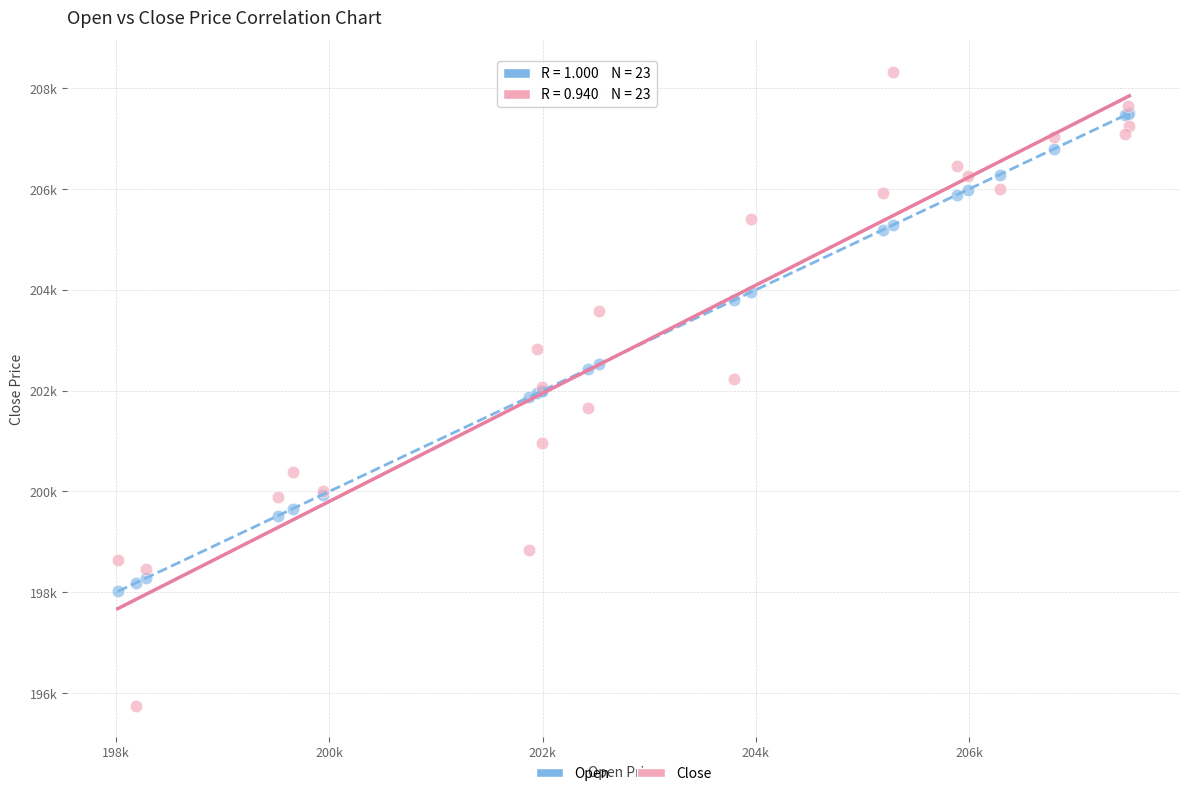

What are all the series names shown in the legend?

Open, Close